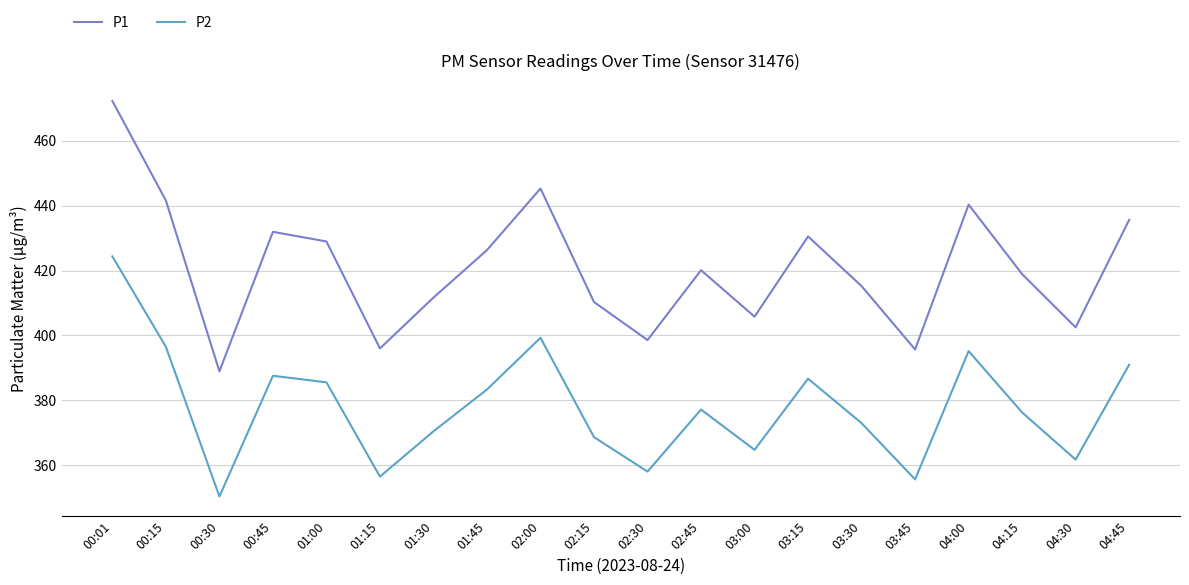

Between 01:30 and 02:00, which series saw the biggest shift?

P1